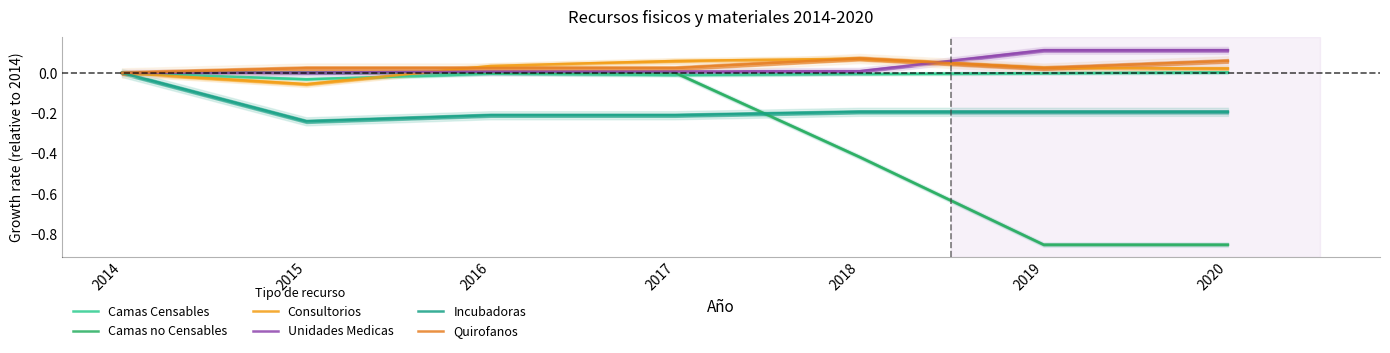

What is the smallest value displayed?

-0.8